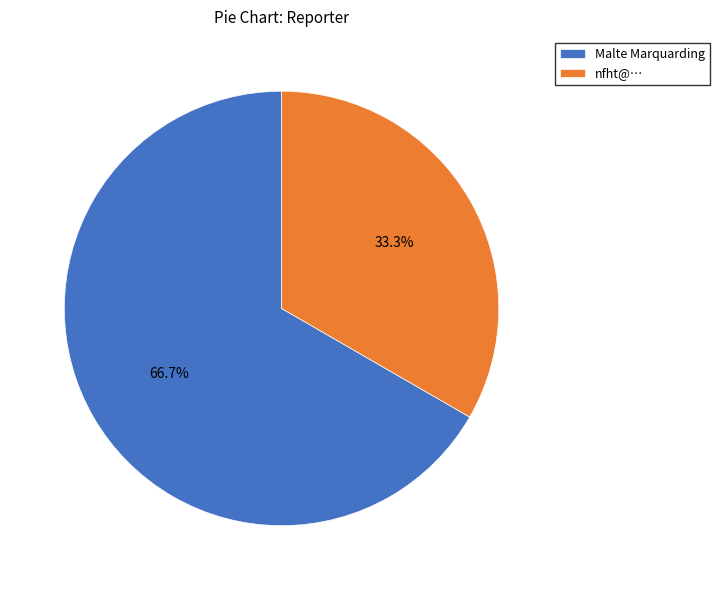

What percentage is the Malte Marquarding slice, to the nearest percent?

67%